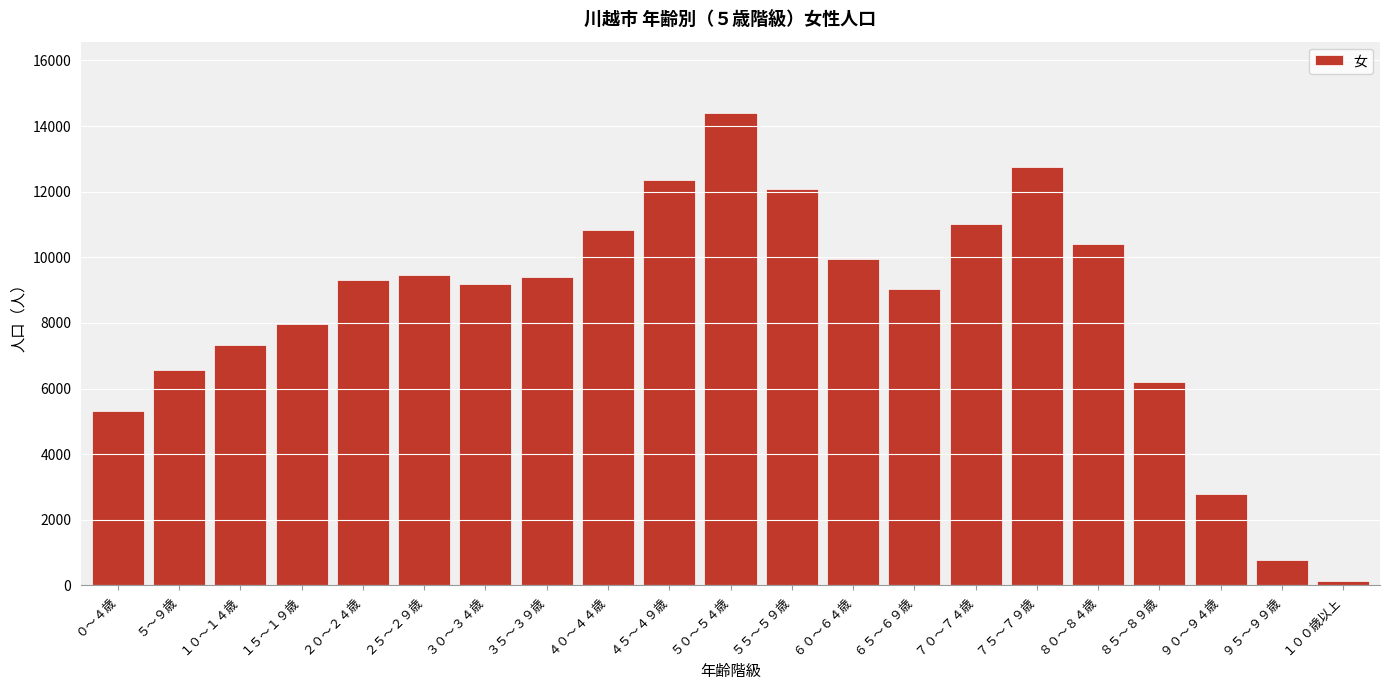

What is the sum of all values?

177300